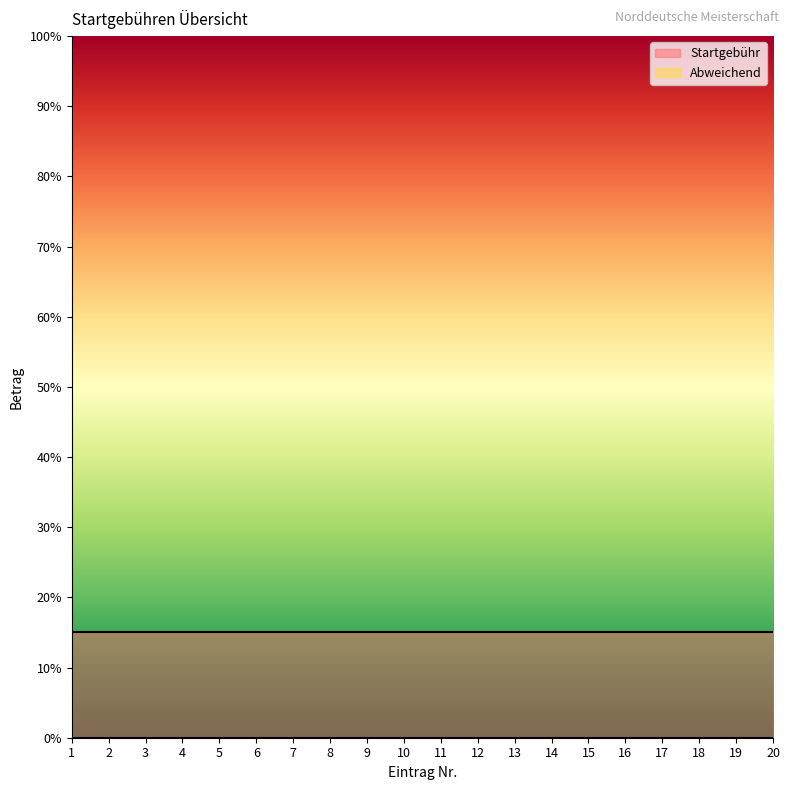

Reading left to right, what are all the values shown in this chart?

Startgebühr: 15	15	15	15	15	15	15	15	15	15	15	15	15	15	15	15	15	15	15	15
Abweichend: 0	0	0	0	0	0	0	0	0	0	0	0	0	0	0	0	0	0	0	0